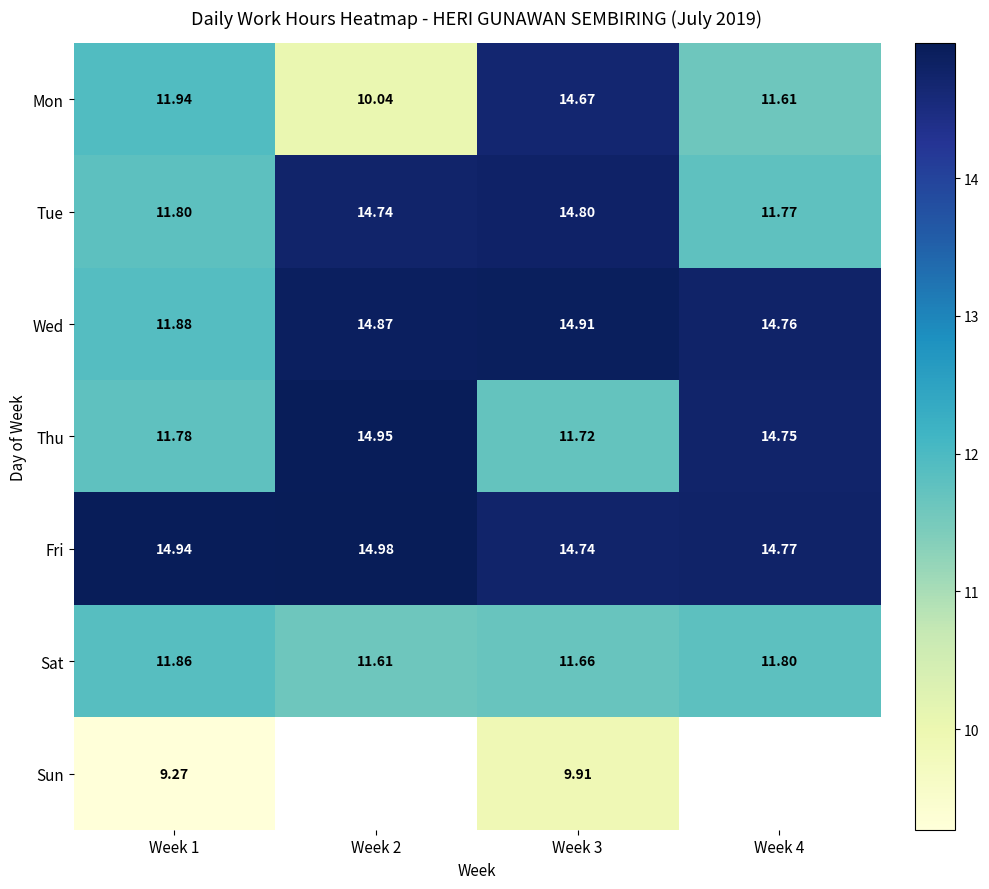

What value does the Wed series have at Week 1?

11.9